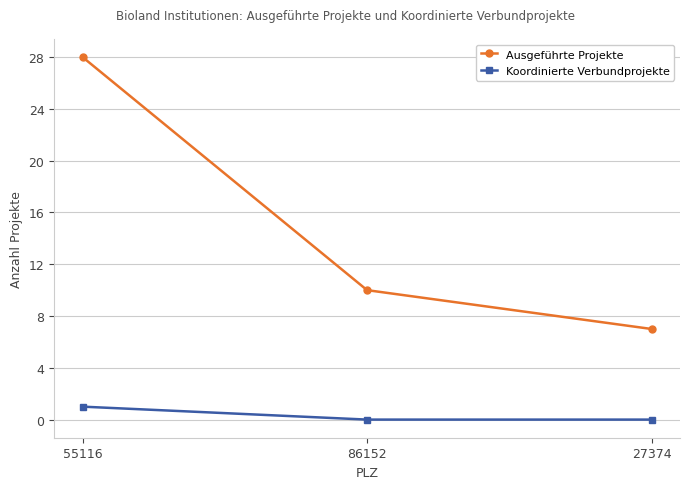

What is the lowest value of the Ausgeführte Projekte series?

7